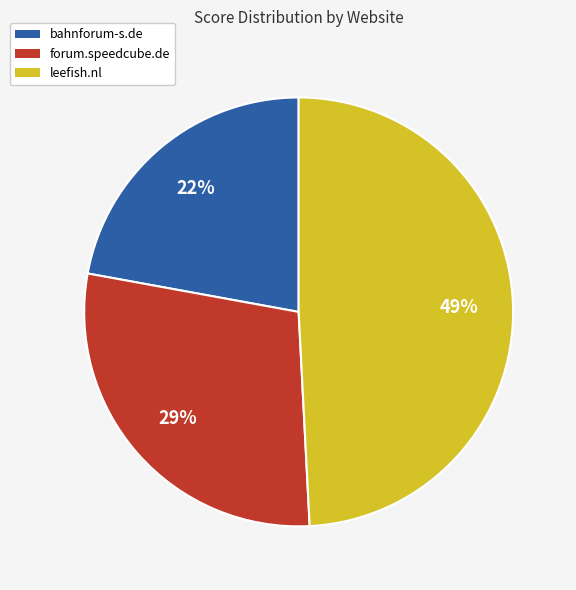

Which slice is the smallest?

bahnforum-s.de